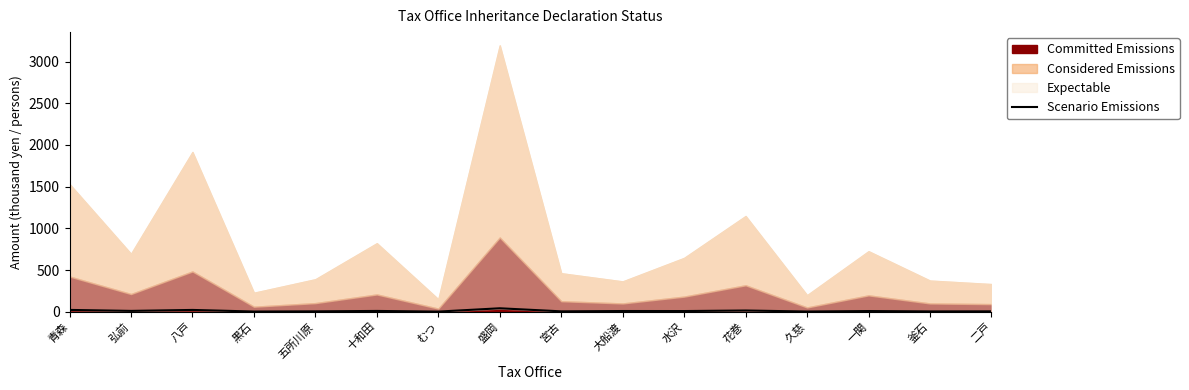

Reading left to right, list all the values displayed in this chart.

青森=22.3	弘前=10.5	八戸=22.0	黒石=3.0	五所川原=5.2	十和田=10.0	むつ=2.3	盛岡=41.9	宮古=5.1	大船渡=9.1	水沢=8.7	花巻=15.1	久慈=3.3	一関=8.9	釜石=4.5	二戸=5.2